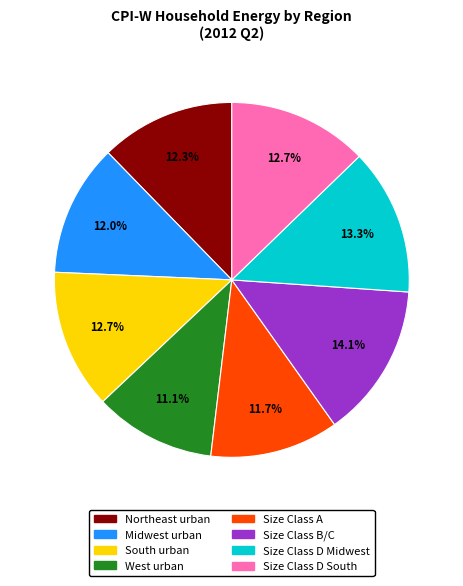

How many slices are in this pie chart?

8